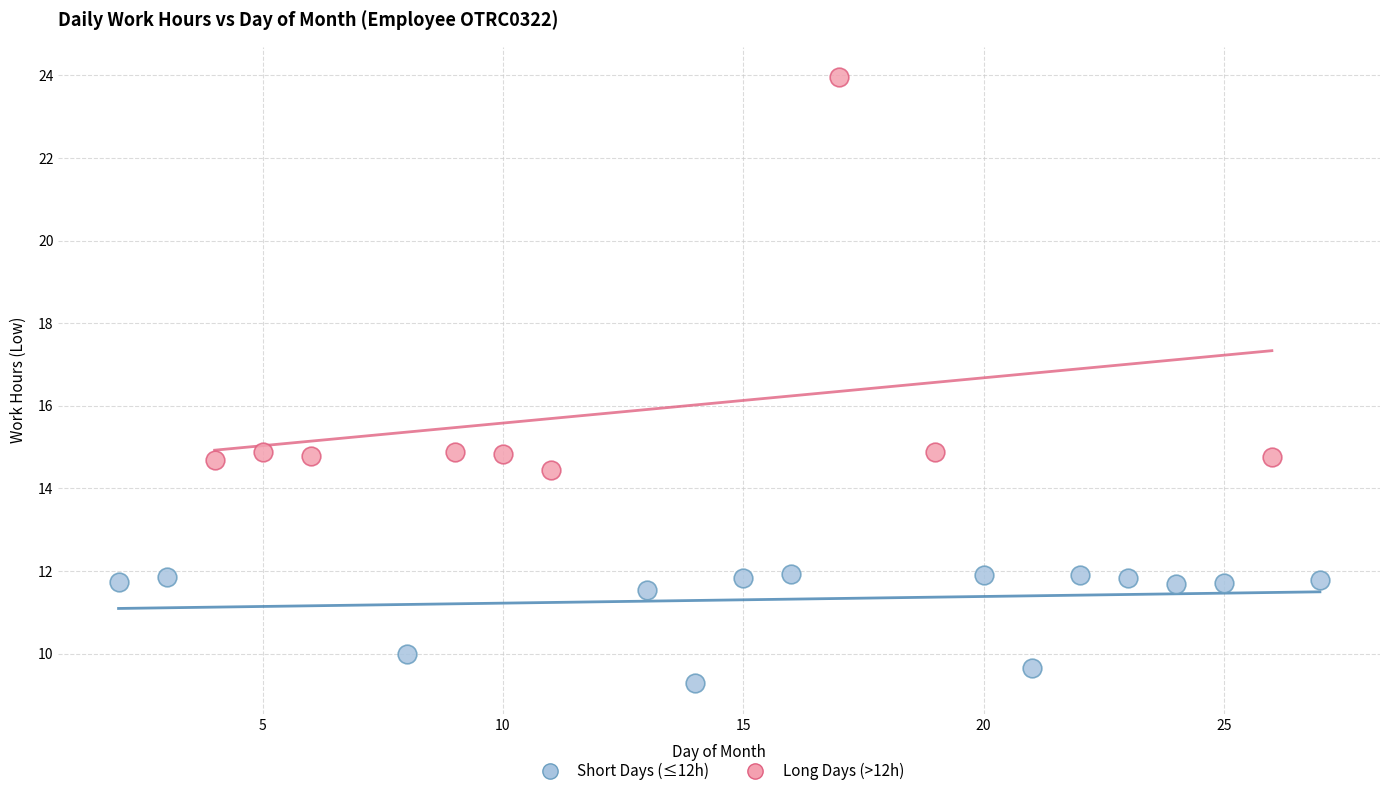

Which series reaches the maximum Y coordinate?

Long Days (>12h)